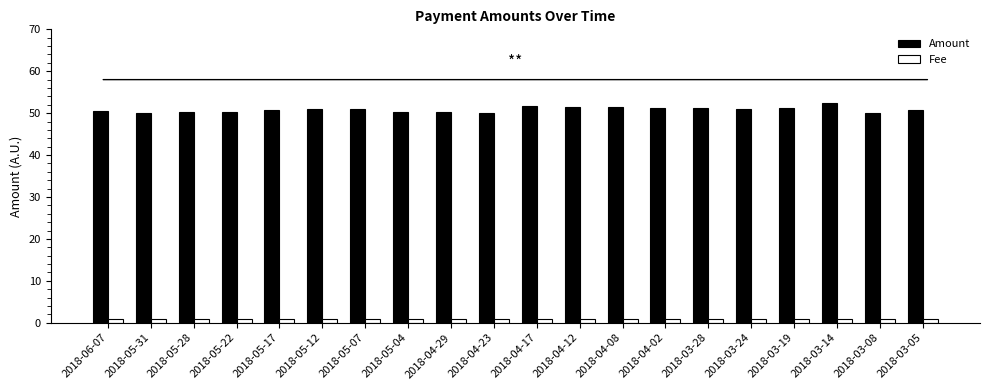

Which series has the widest spread of values?

Amount